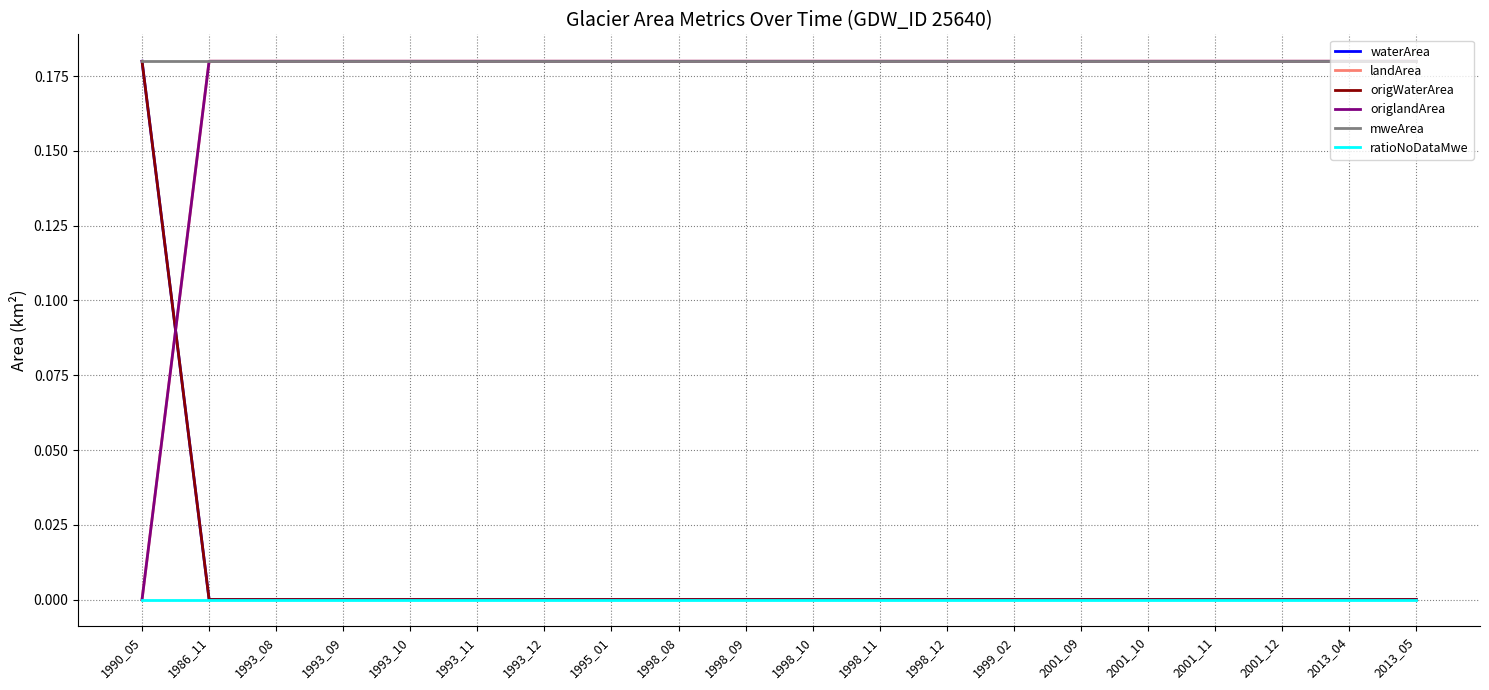

Is the value of ratioNoDataMwe at 1998_11 greater than the value of origlandArea at 1993_08?

No